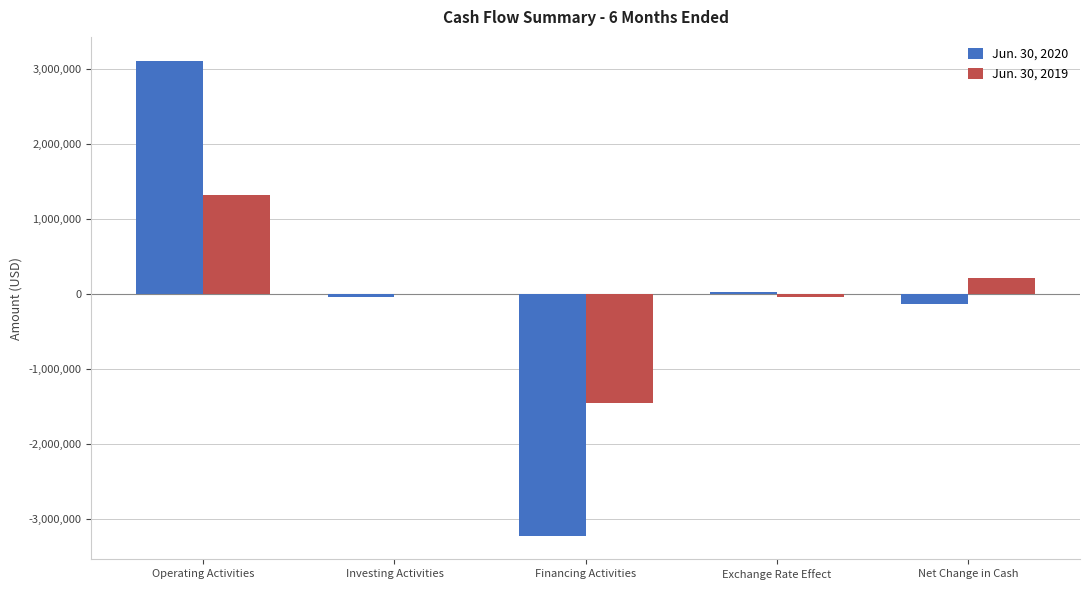

What is the sum of all Jun. 30, 2020 values?

-286194